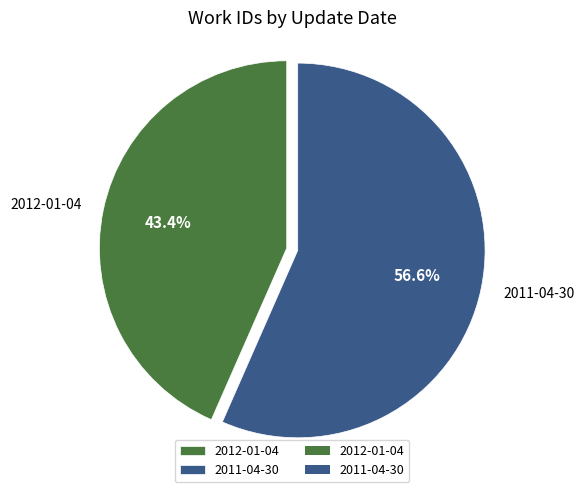

What portion of the pie excludes 2012-01-04?

56.6%